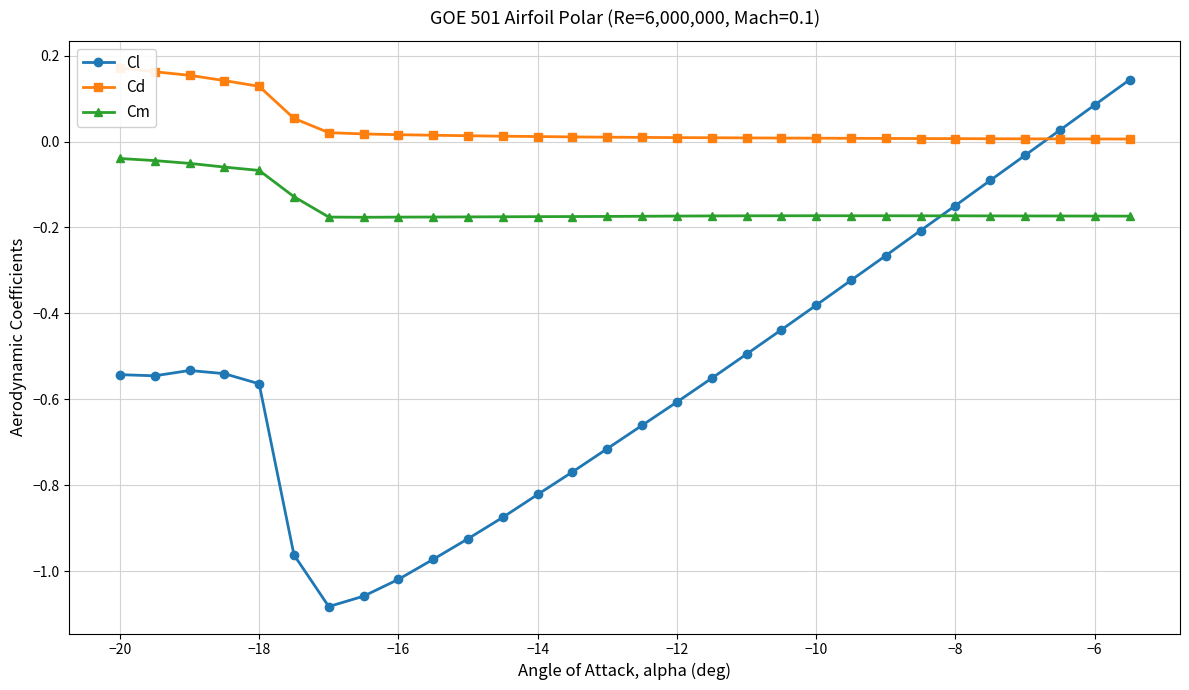

After their last crossing, which series has the higher values: Cm or Cl?

Cl